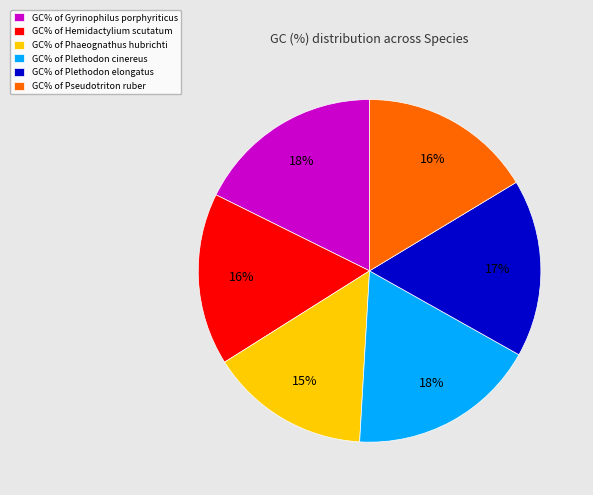

Does GC% of Gyrinophilus porphyriticus represent more than half of the total?

No